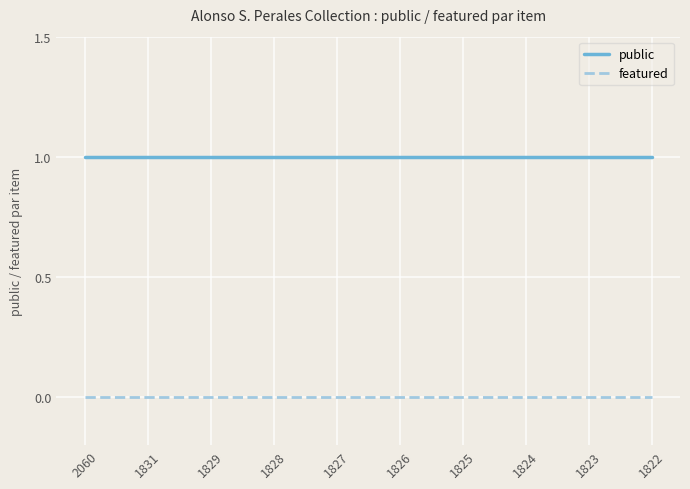

Rank the series at 1822 from lowest to highest value.

featured, public